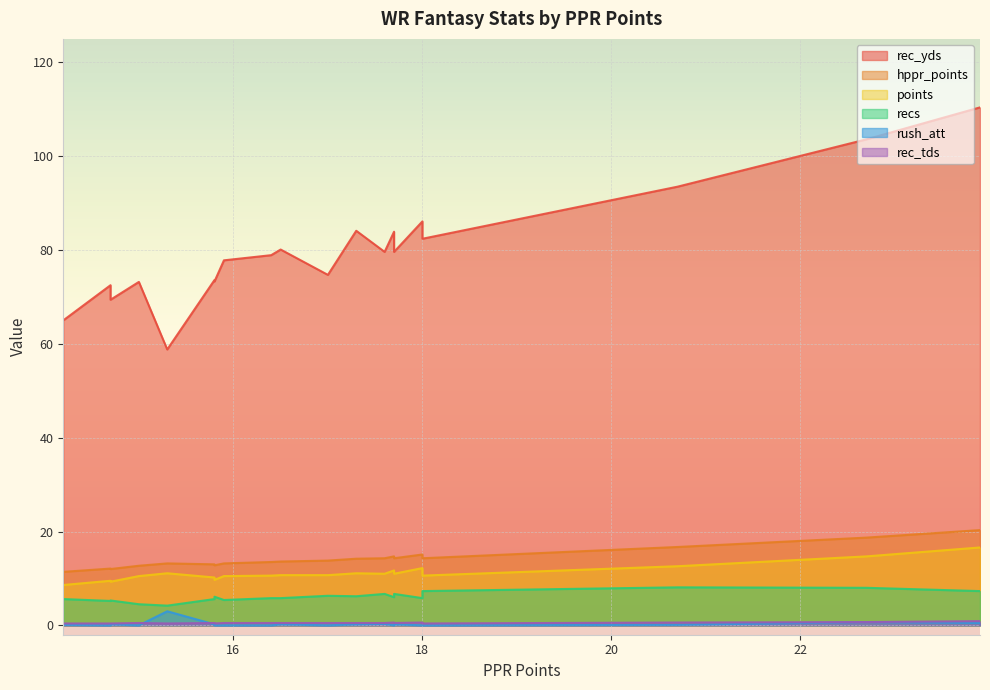

What is the label of the 11th point from the left?

16.5